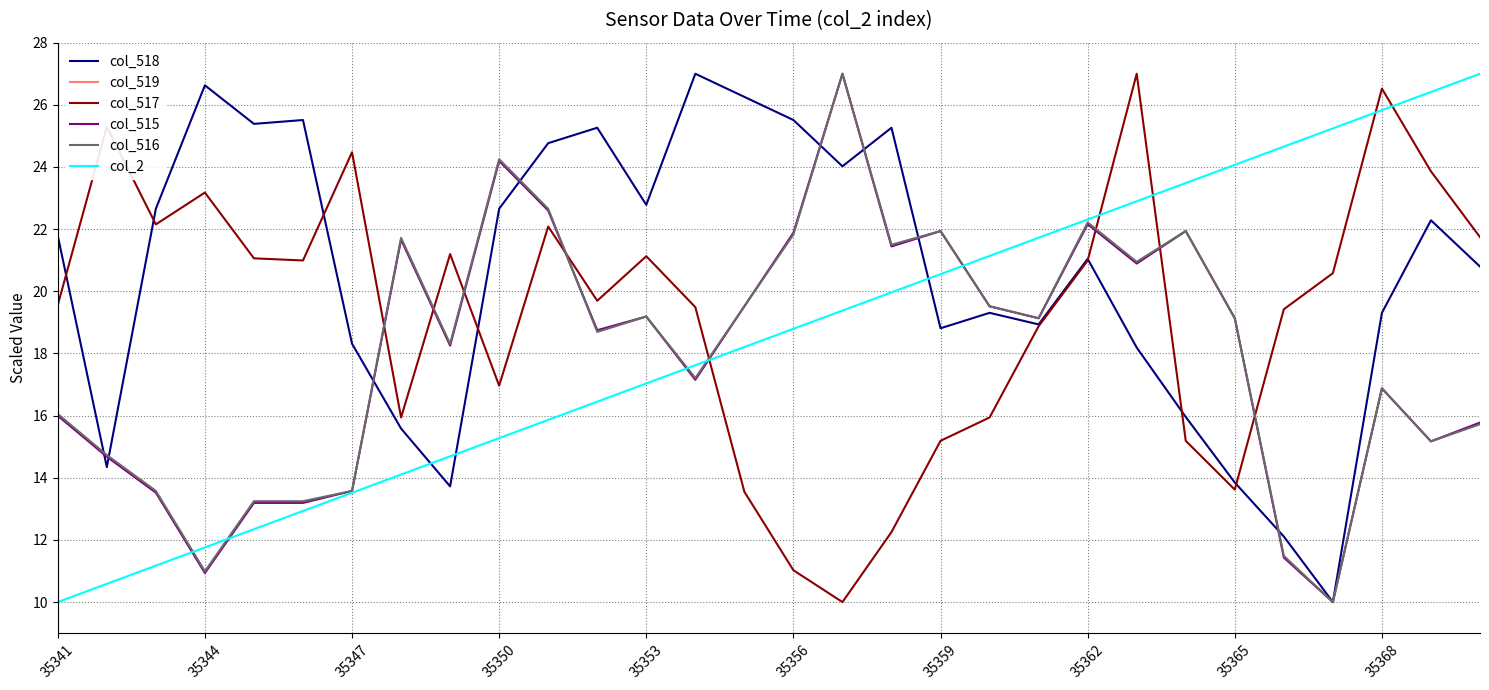

Is it true that col_2 equals 15.3 at 35350?

True